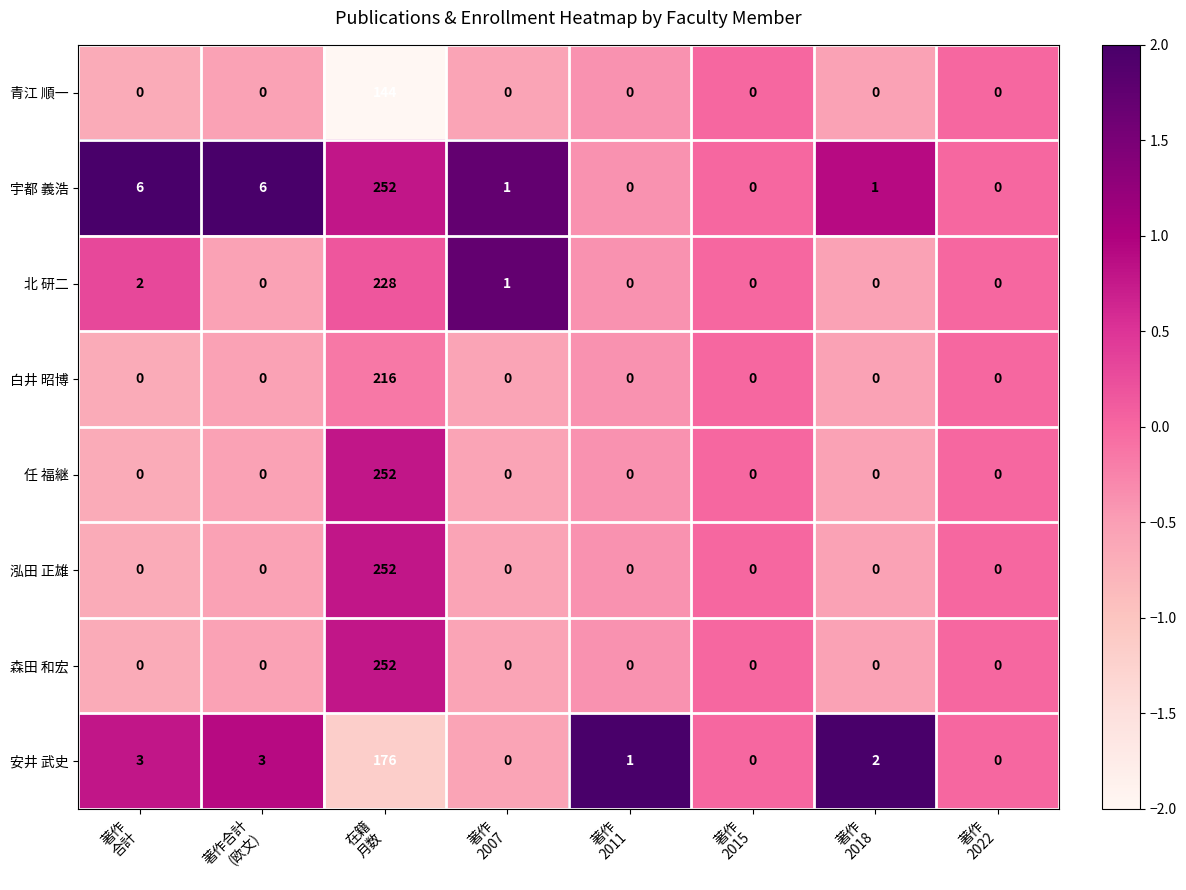

How many series are shown in this chart?

8